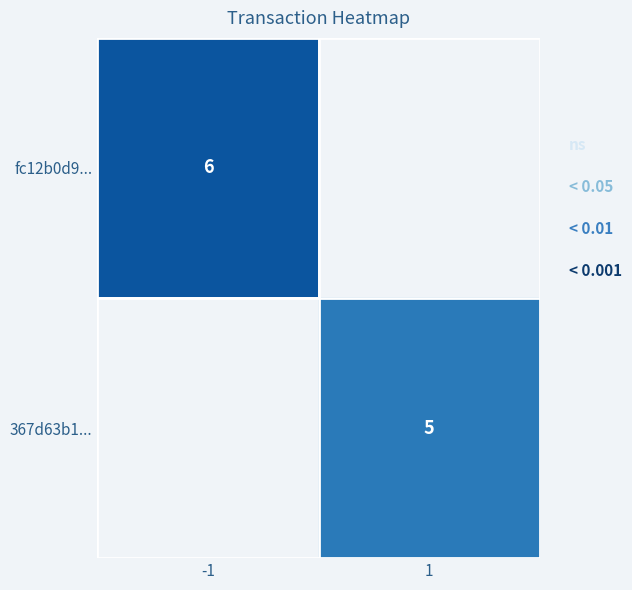

The value of 367d63b1... at 1 is 1.1. True or false?

False